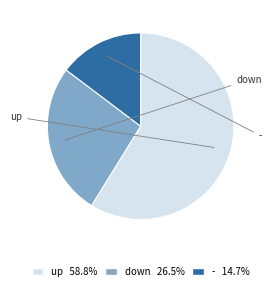

Is it true that - is 15% of the pie?

True